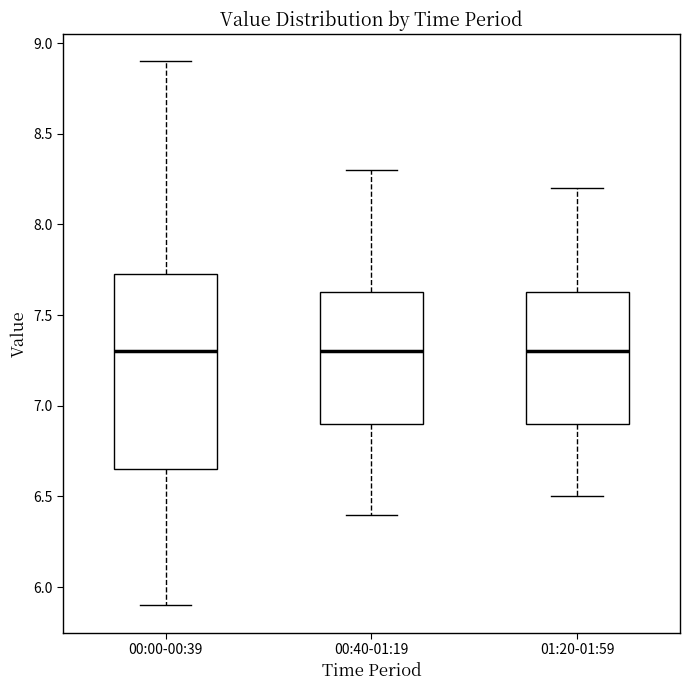

Reading left to right, transcribe this box plot: for each box, give where its median line is, the range the box spans, and where its two whiskers end, as read against the y-axis. The values are not printed on the chart, so give them approximately, as read against the axis.

00:00-00:39: median 7.30, box 6.65 to 7.75, whiskers 5.90 to 8.90
00:40-01:19: median 7.30, box 6.90 to 7.65, whiskers 6.40 to 8.30
01:20-01:59: median 7.30, box 6.90 to 7.65, whiskers 6.50 to 8.20